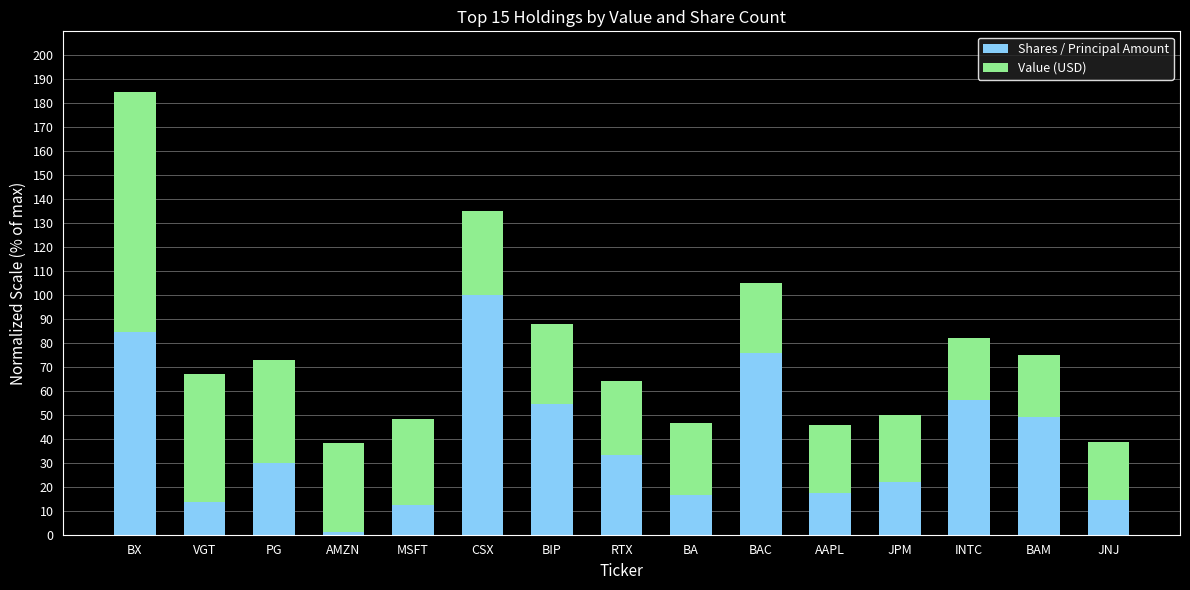

What is the difference between the second highest and second lowest values in the Shares / Principal Amount series?

72.2